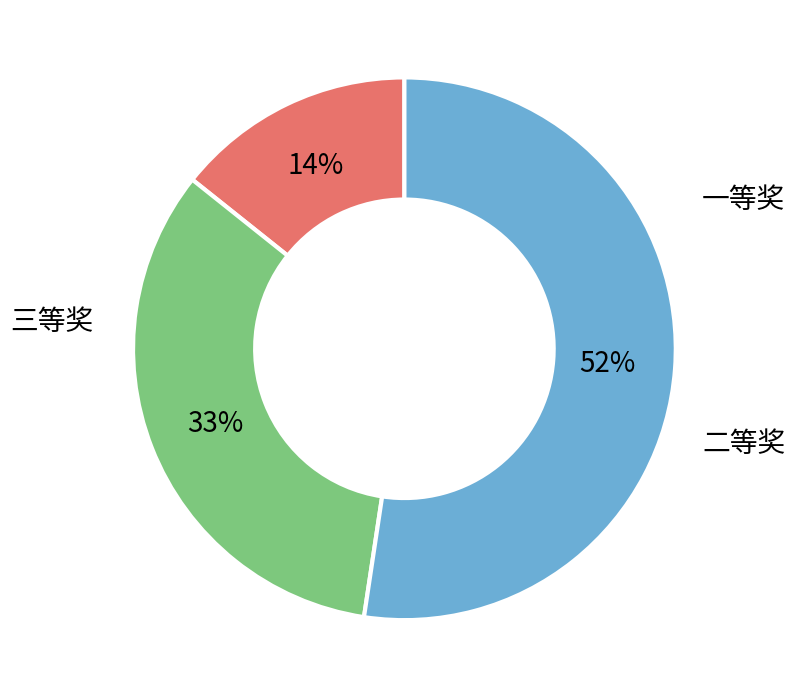

True or false: 二等奖 accounts for 48% of the total.

False